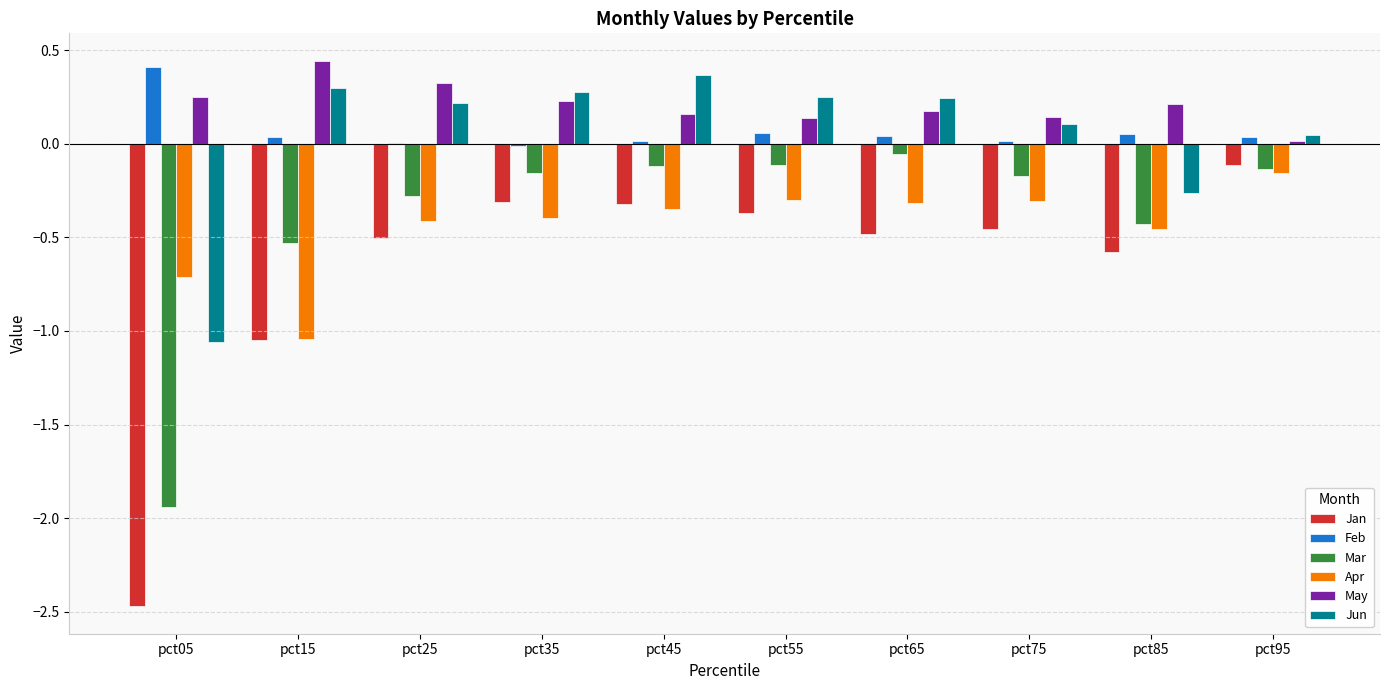

Which series has the largest total across all categories?

May